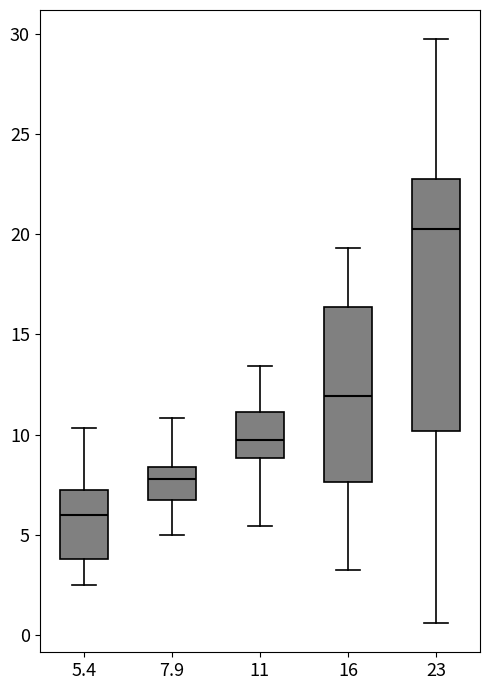

Which box is the tallest, from its lower edge to its upper edge?

23